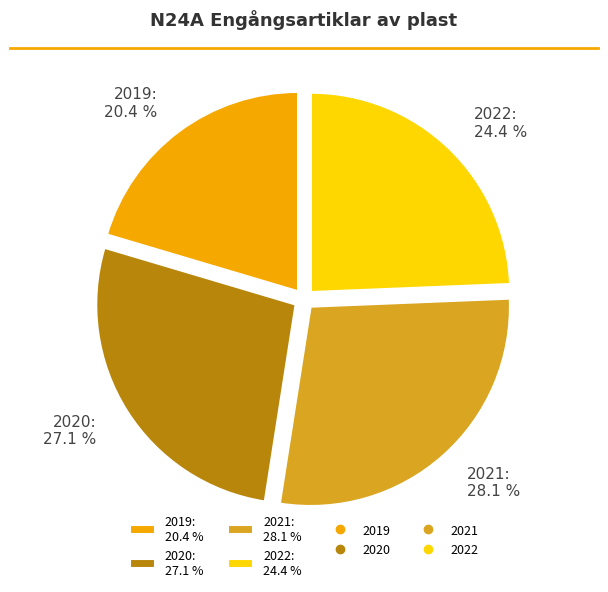

To the nearest percent, what percentage of the pie is 2019?

20%